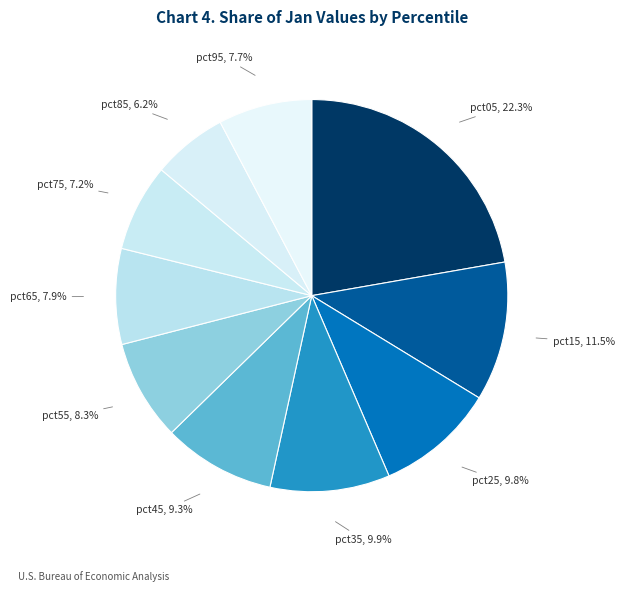

What percentage do pct15 and pct55 together represent?

19.8%